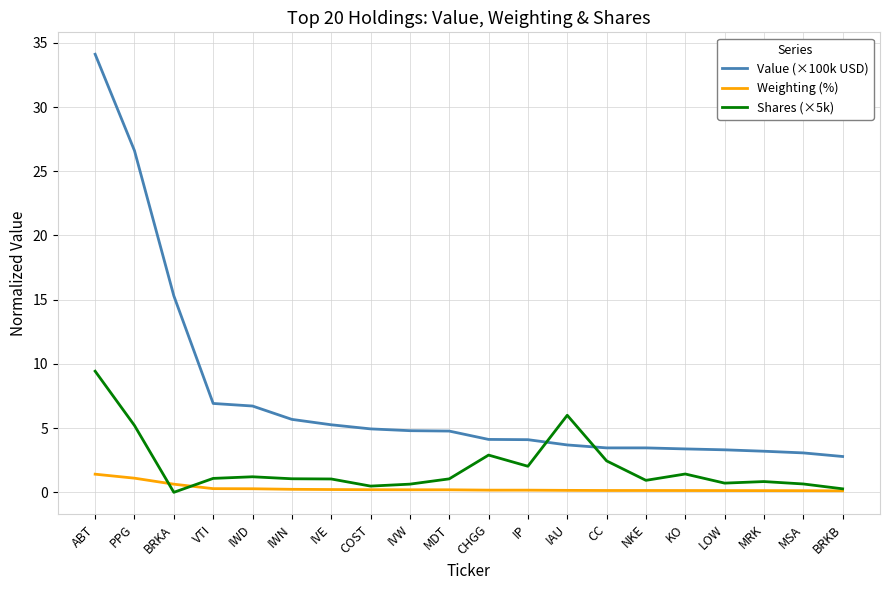

True or false: Weighting (%) and Value (×100k USD) intersect in this chart.

False